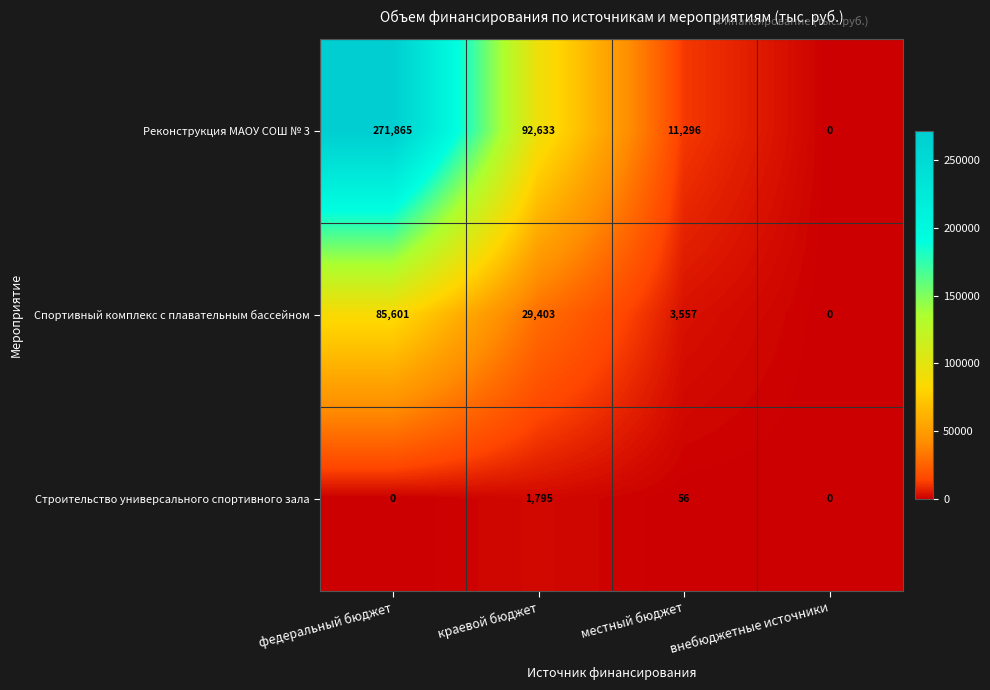

Rank the series by their average value, from highest to lowest.

Реконструкция МАОУ СОШ № 3, Спортивный комплекс с плавательным бассейном, Строительство универсального спортивного зала